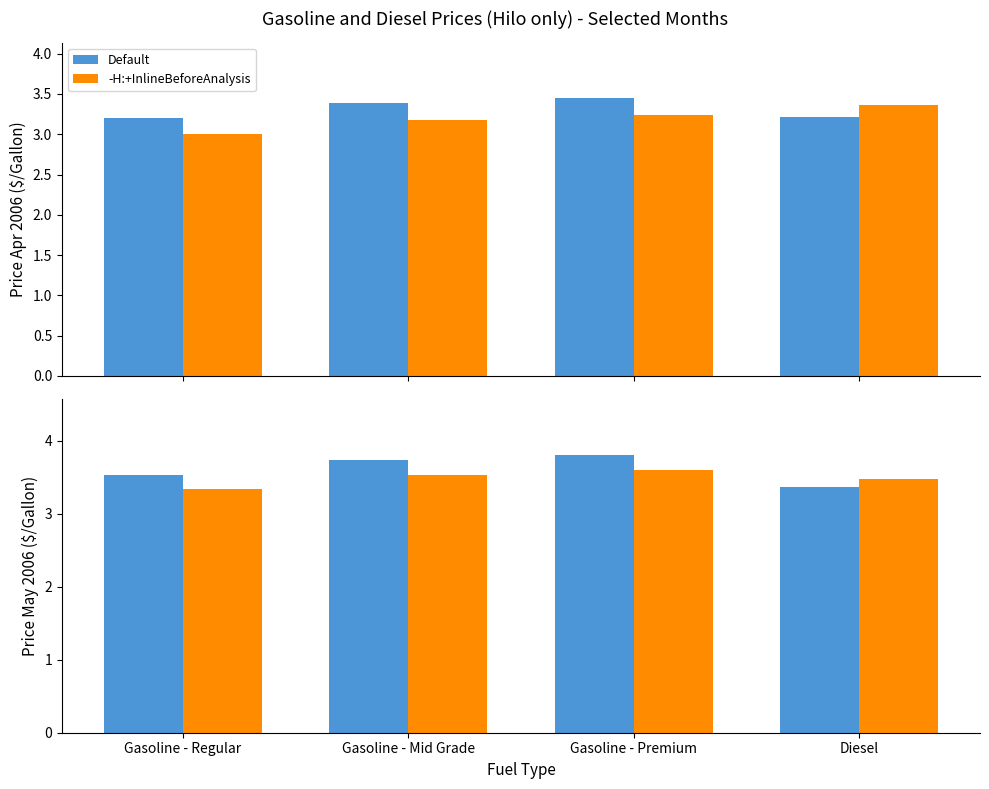

Is it true that Default equals 3.8 at Gasoline - Premium?

True